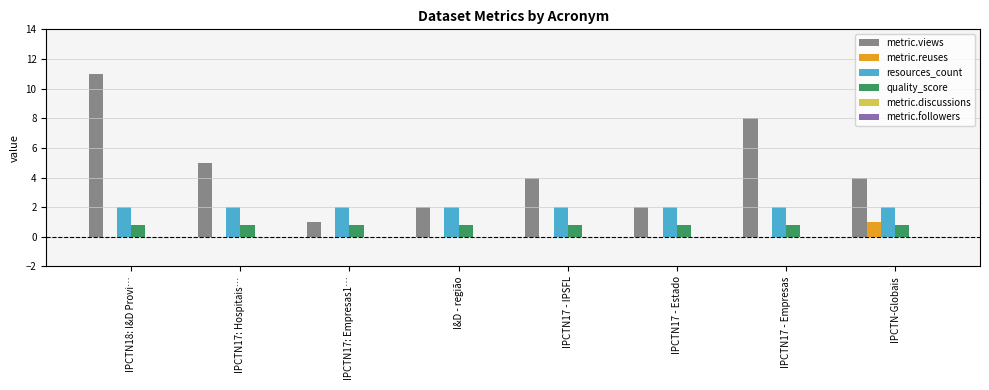

Which series has the largest total across all categories?

metric.views